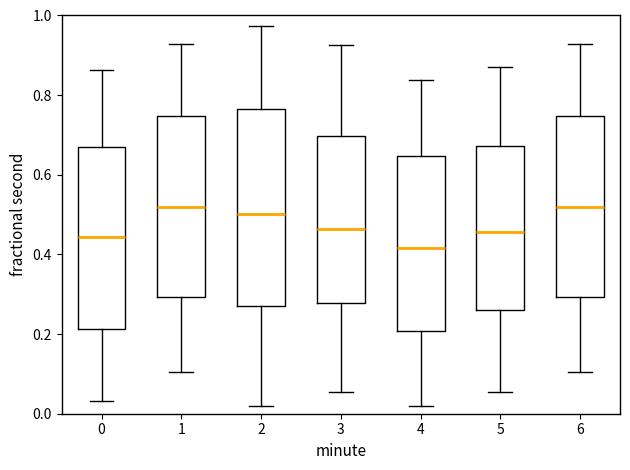

Which box is the tallest, from its lower edge to its upper edge?

2